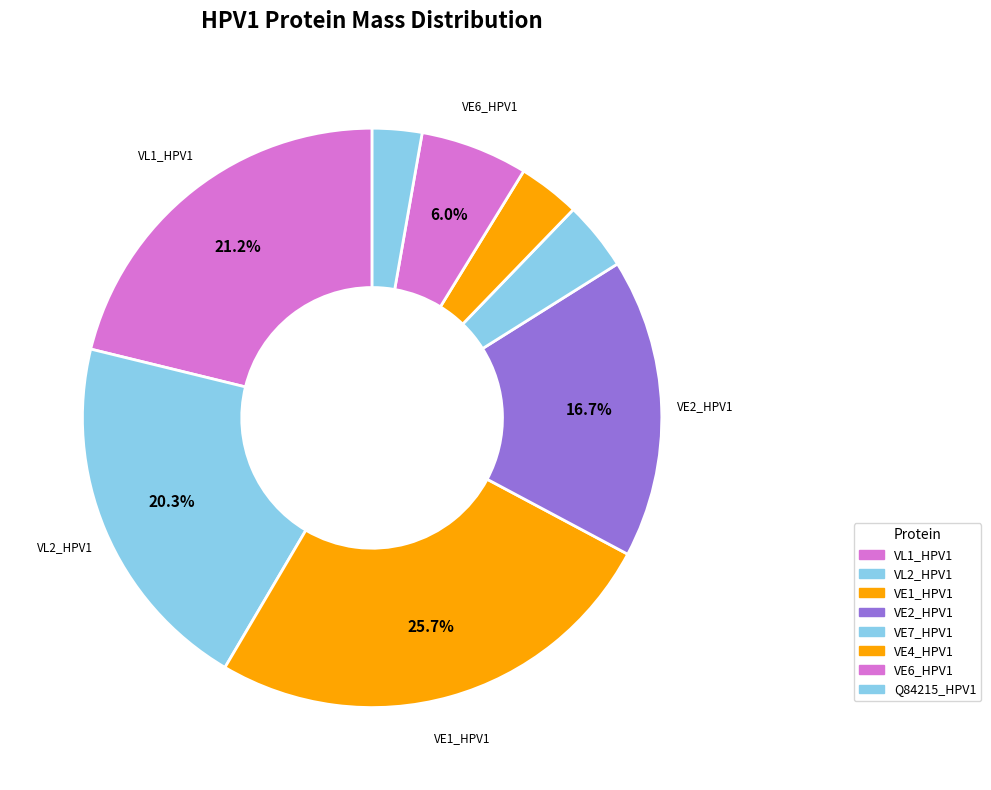

Which has a higher value, VE1_HPV1 or VE4_HPV1?

VE1_HPV1